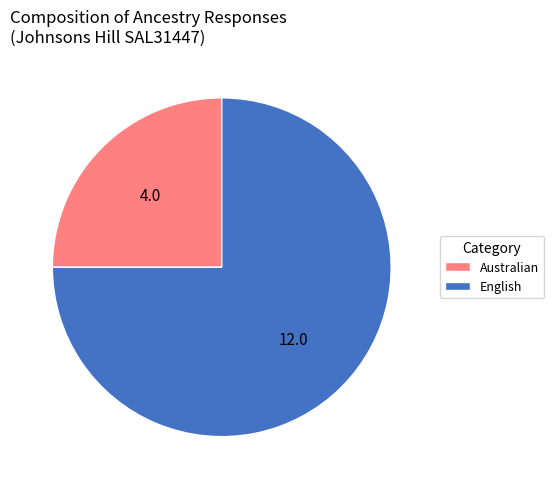

Which slice is the largest?

English